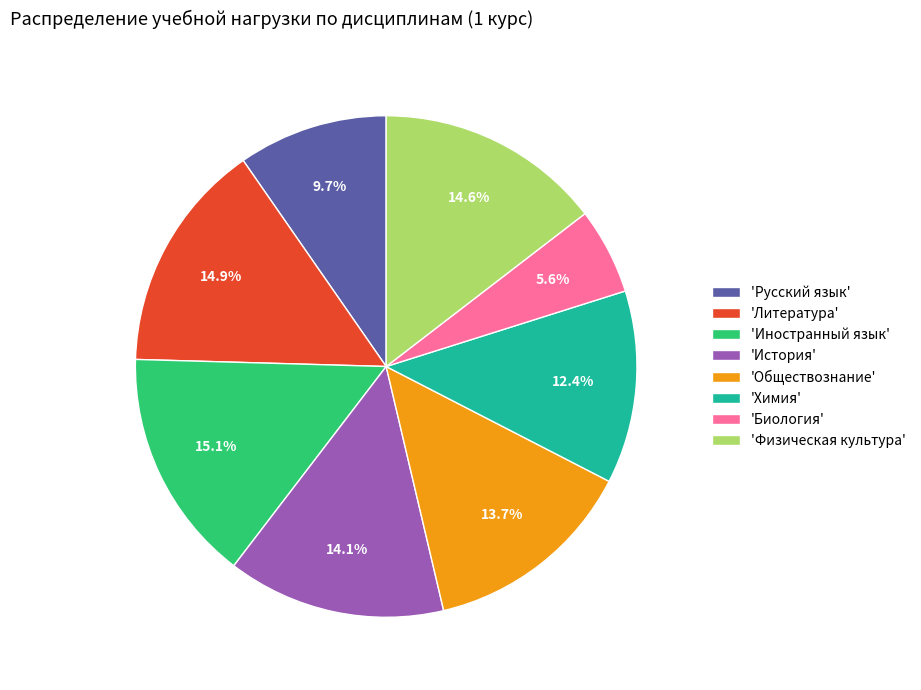

Is 'Русский язык' the majority of the pie?

No